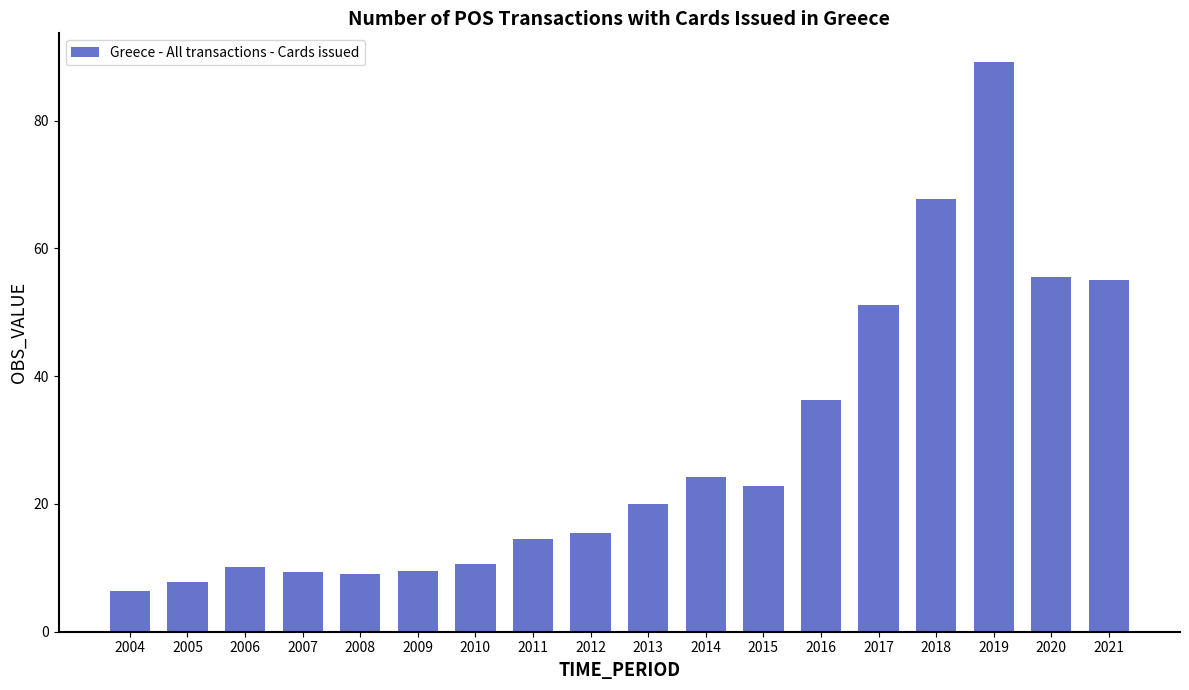

At which label is the value closest to 47?

2017